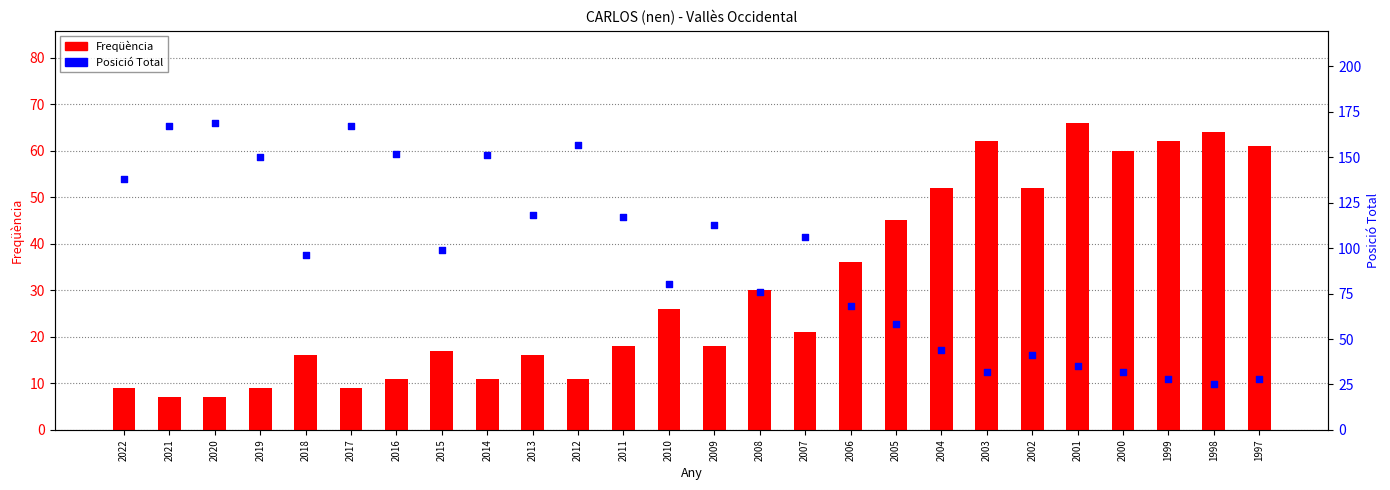

At which category is the sum across all series the highest?

2020